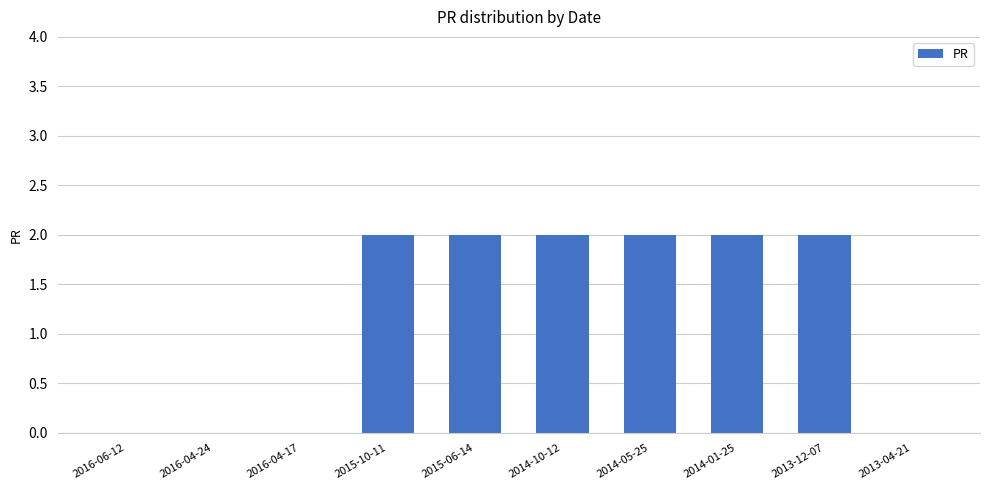

Approximately how many times larger is the value at 2013-12-07 compared to 2015-06-14?

1.0